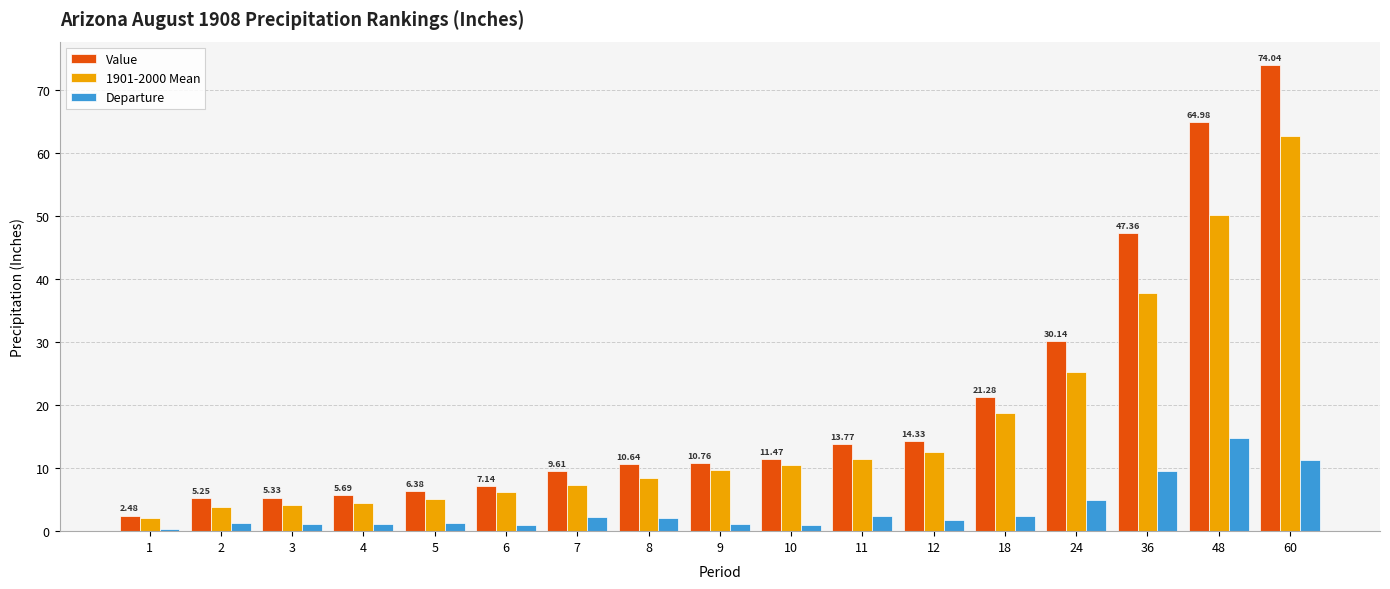

Rank the series at 4 from highest to lowest value.

Value, 1901-2000 Mean, Departure